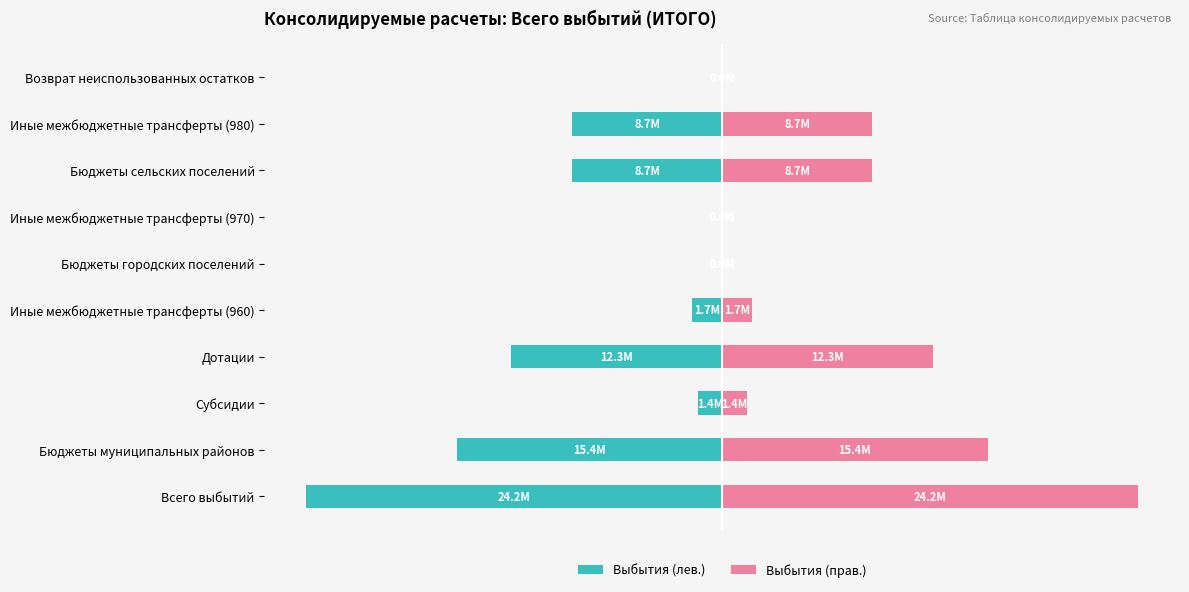

List the series in order of their overall mean, highest first.

Выбытия (прав.), Выбытия (лев.)